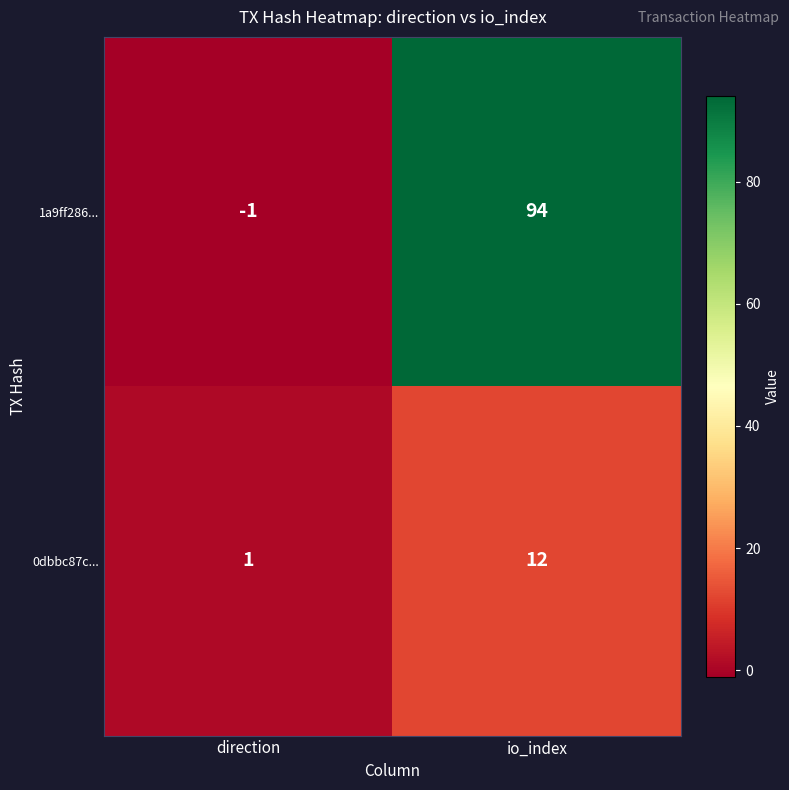

Which category has the lowest value across all series?

direction